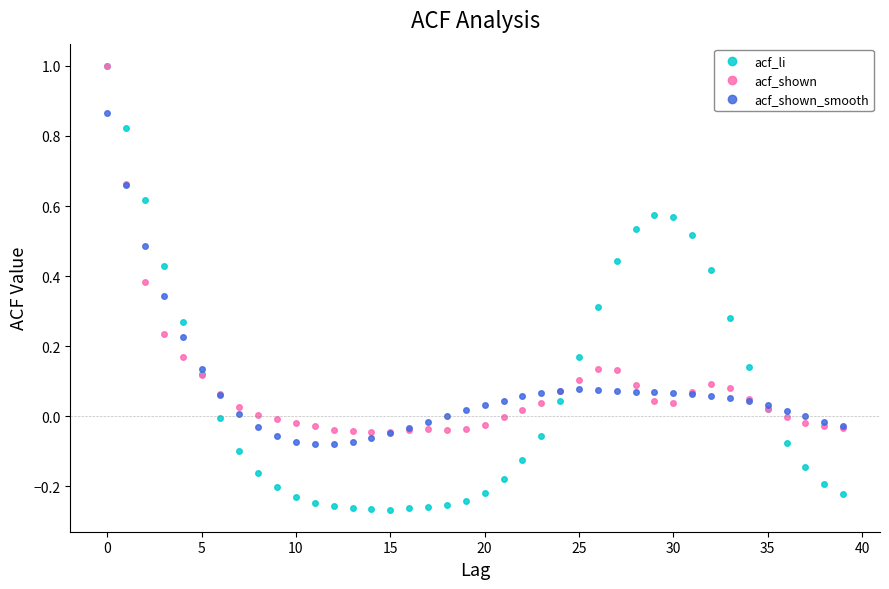

What is the maximum value for acf_li?

1.0